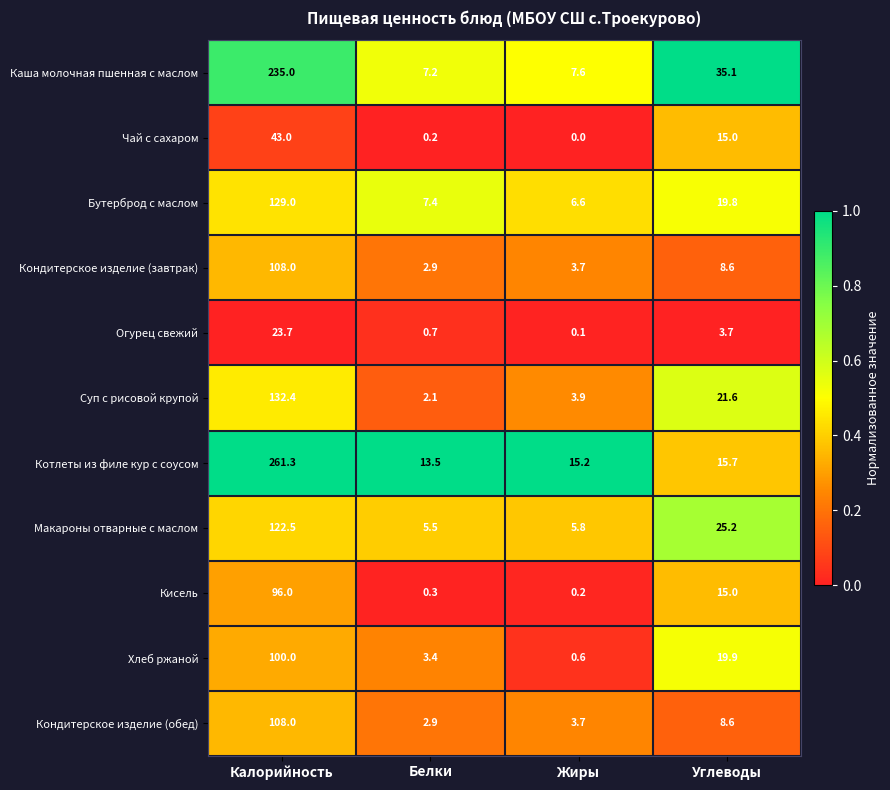

At which category is the sum across all series the highest?

Калорийность